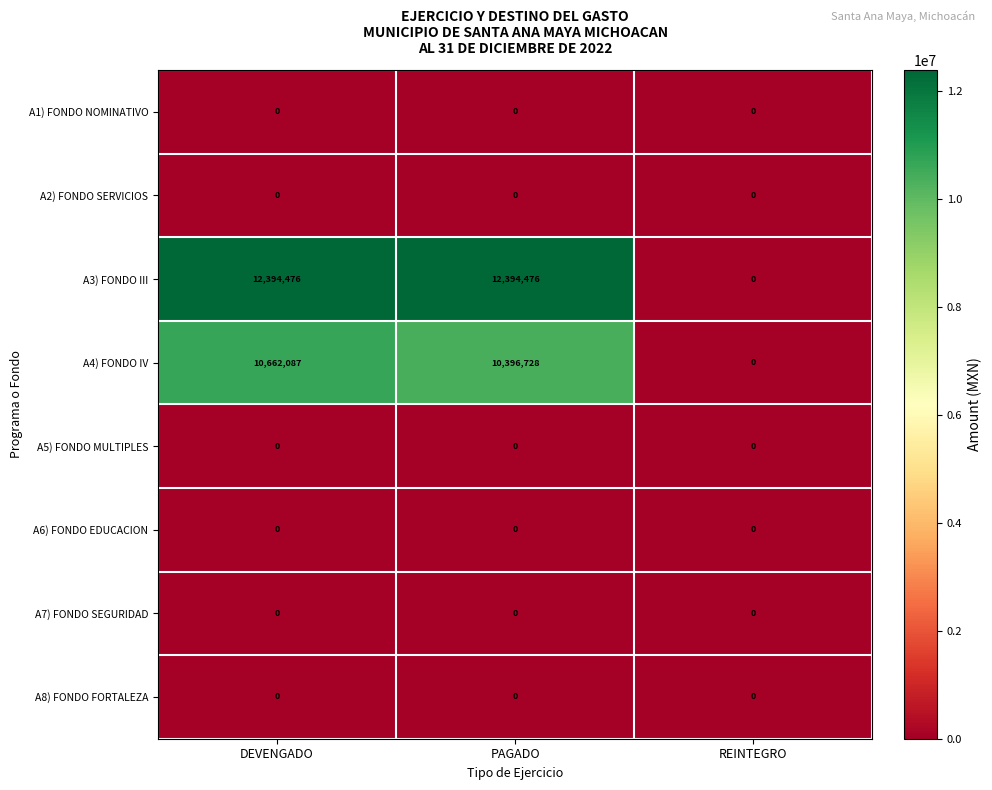

Is it true that A2) FONDO SERVICIOS equals 0 at REINTEGRO?

True